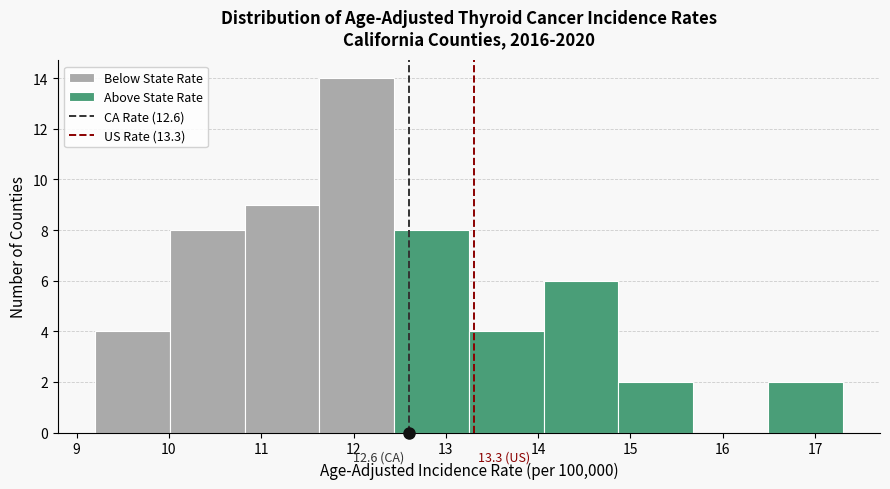

Which range on the x-axis has the tallest bar?

11.63 to 12.44